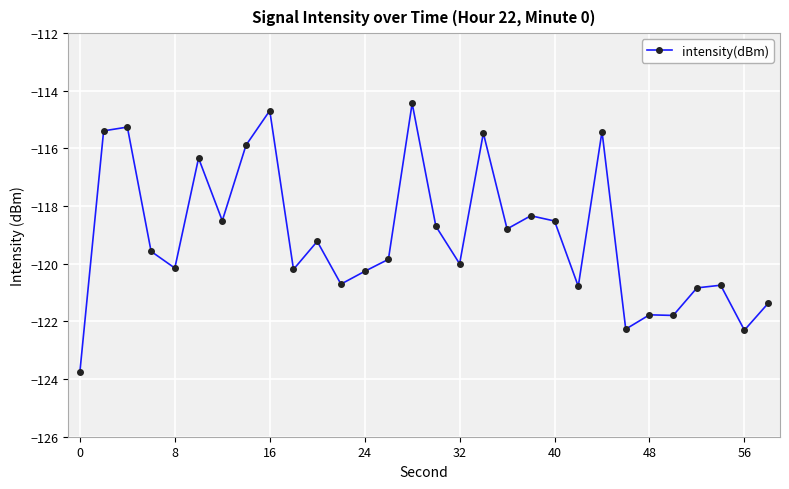

What is the difference between the maximum and second lowest values?

7.9